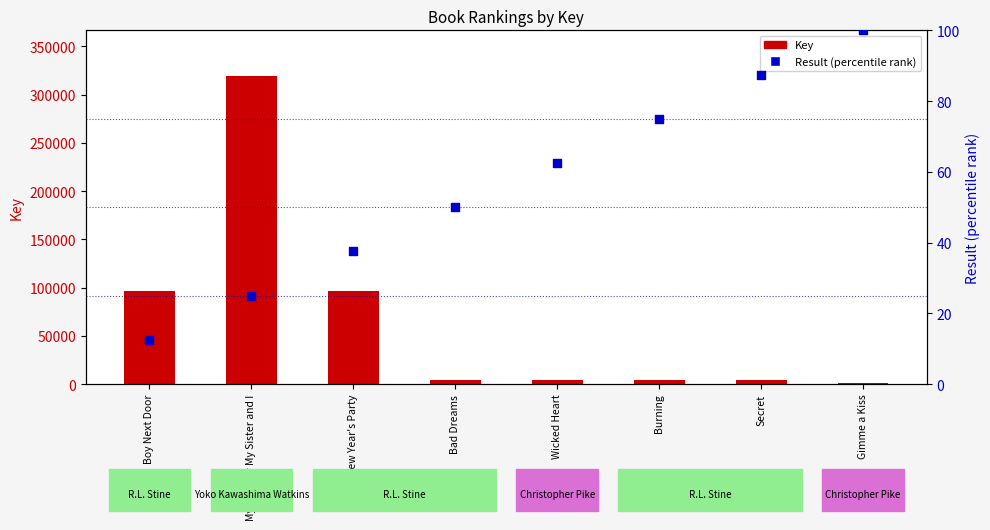

At how many categories does at least one series exceed 186232?

1